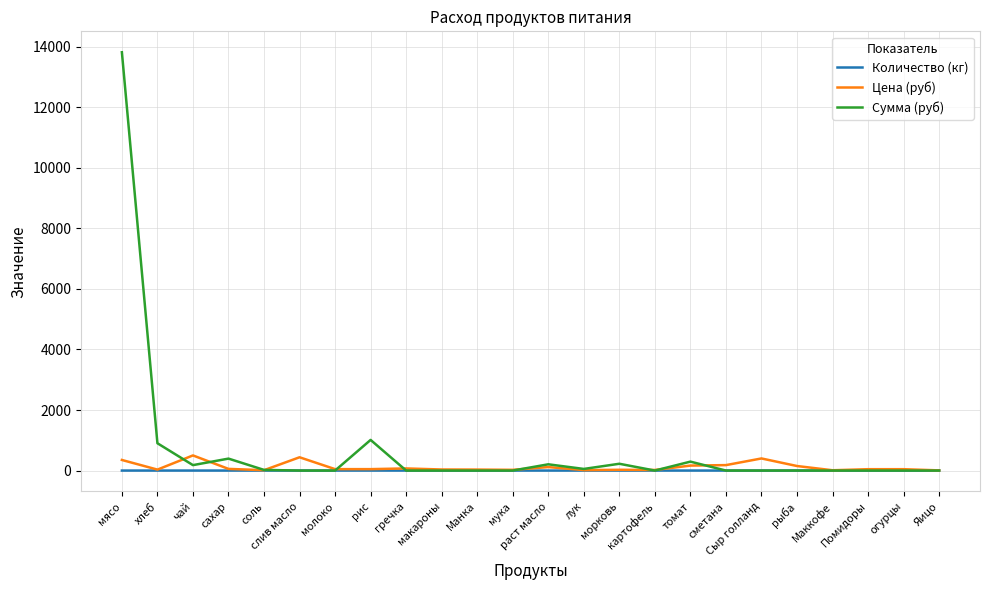

Which series has the widest spread of values?

Сумма (руб)